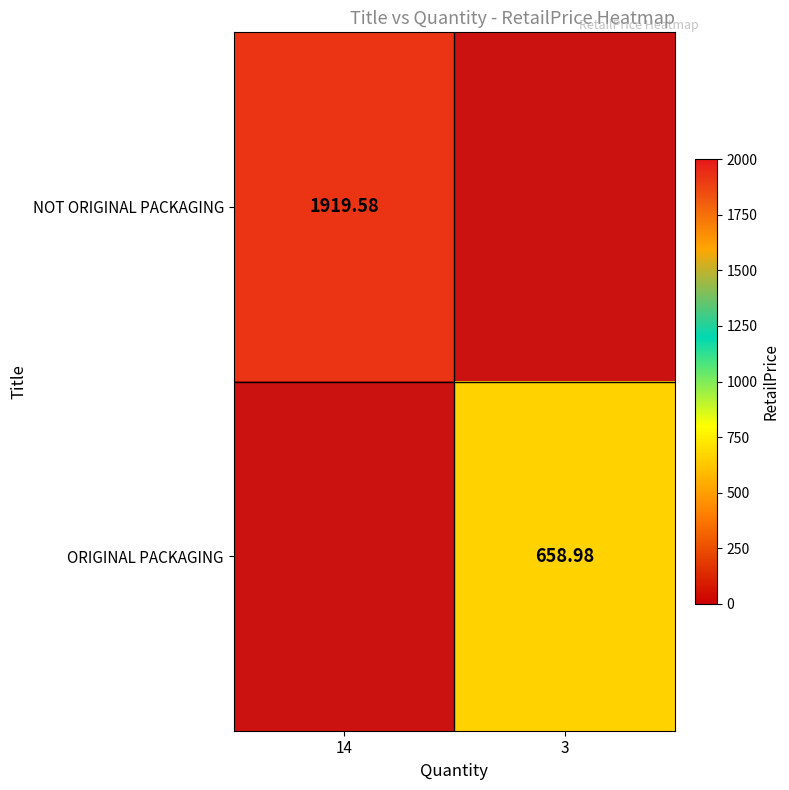

Is the value of ORIGINAL PACKAGING at 3 greater than the value of NOT ORIGINAL PACKAGING at 14?

No